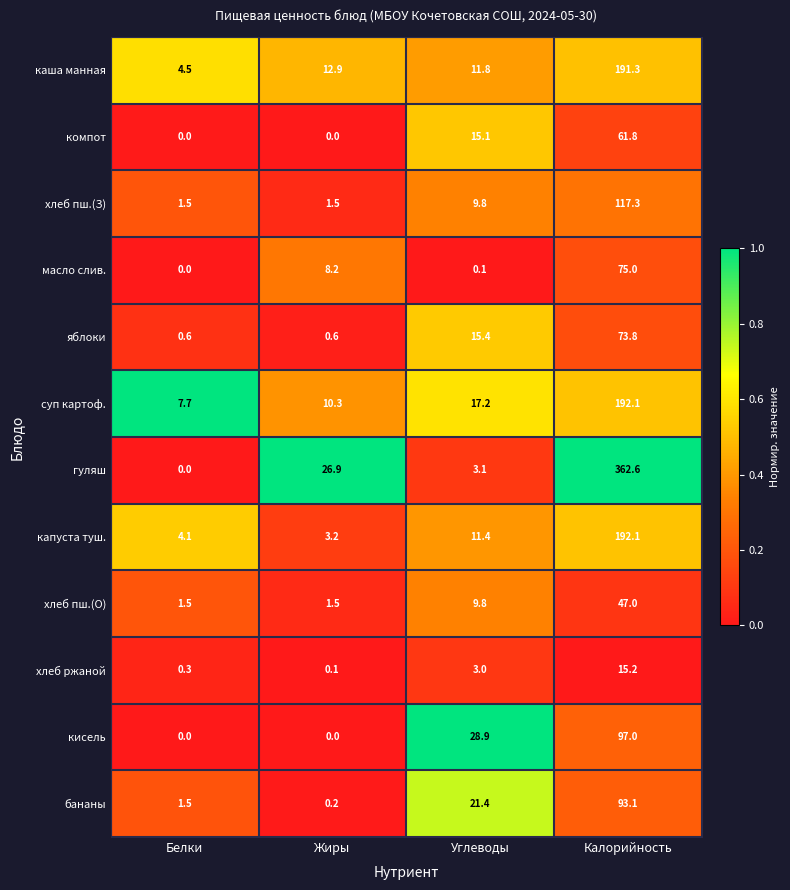

What is the maximum value shown in the chart?

362.6